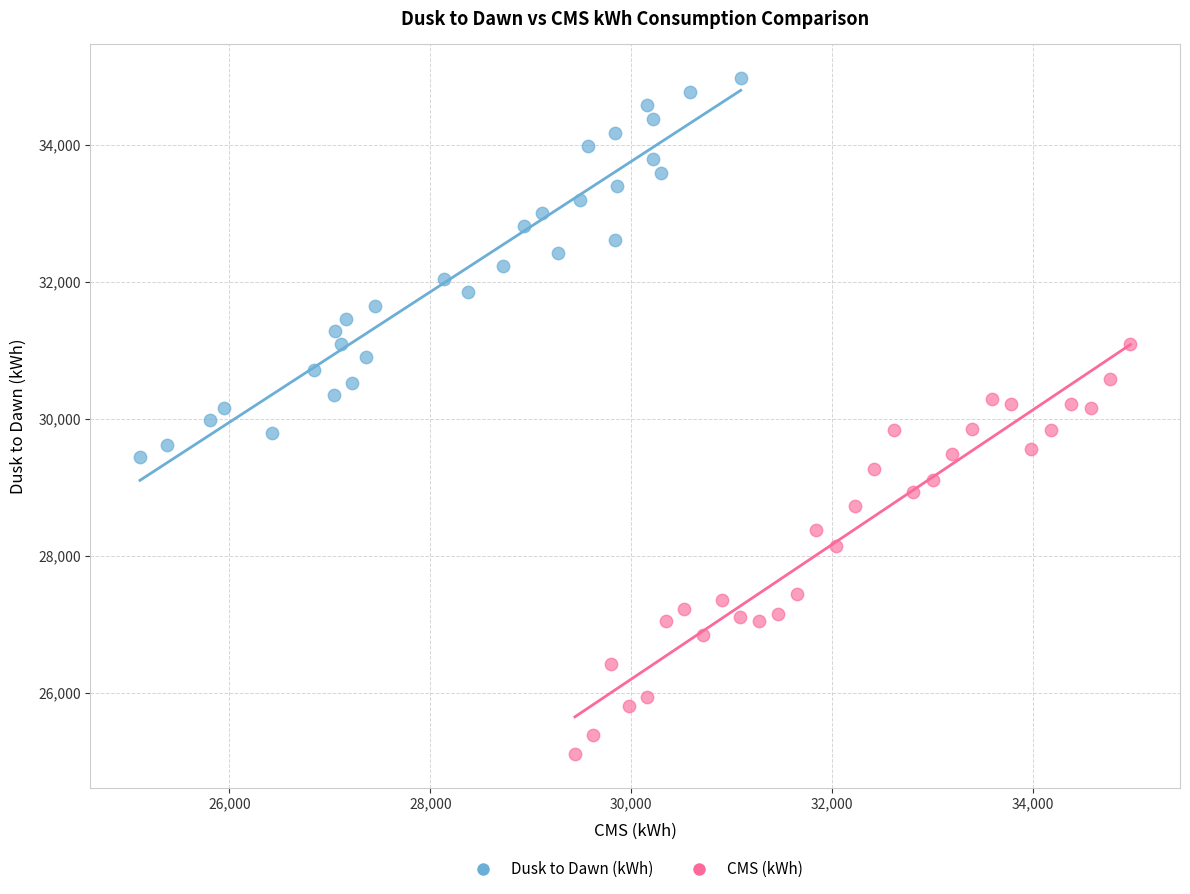

Which series contains the lowest Y value?

CMS (kWh)